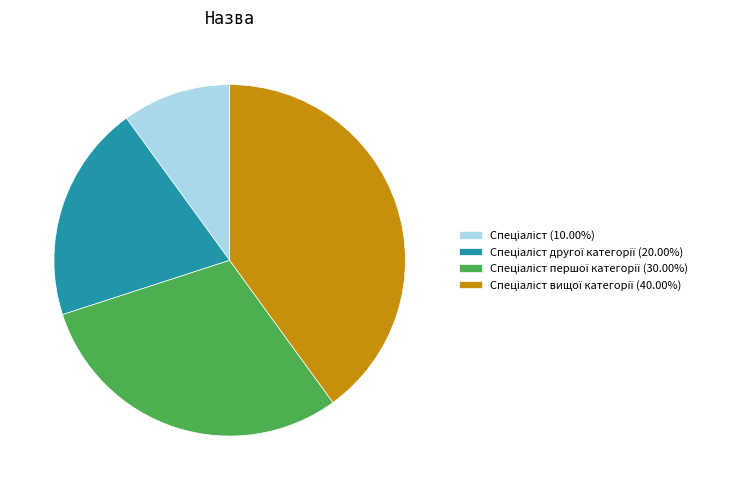

How many slices are in this pie chart?

4